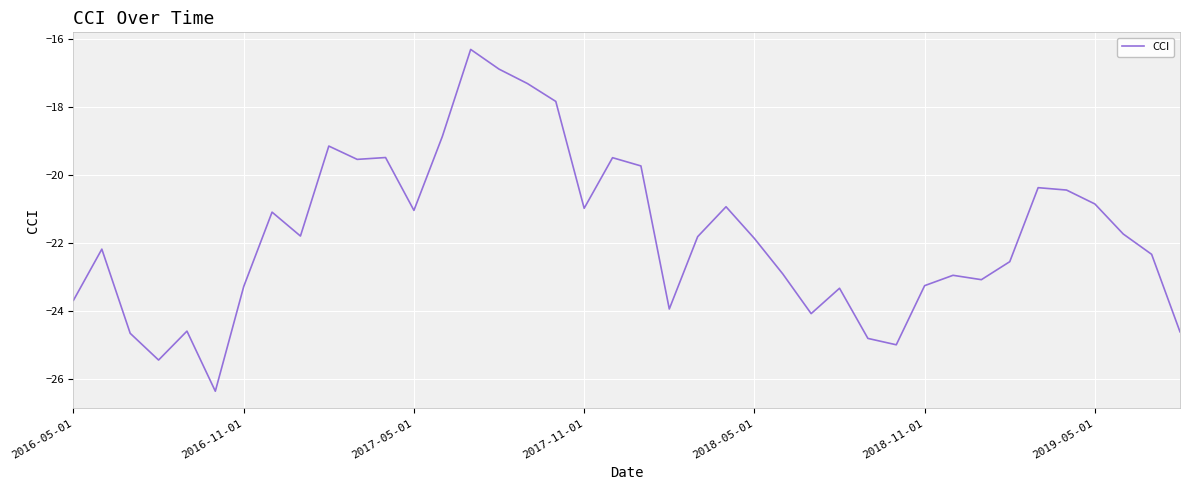

How many lines are shown in the chart?

1